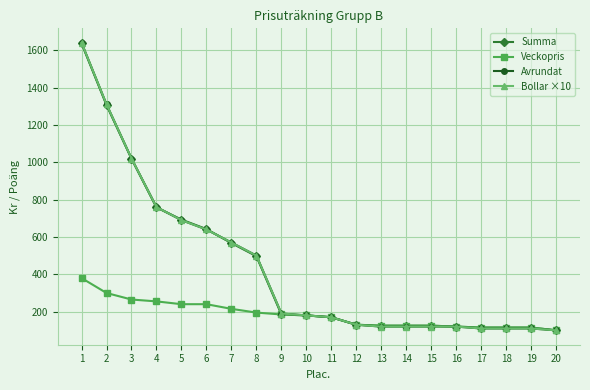

Which series has the widest spread of values?

Avrundat